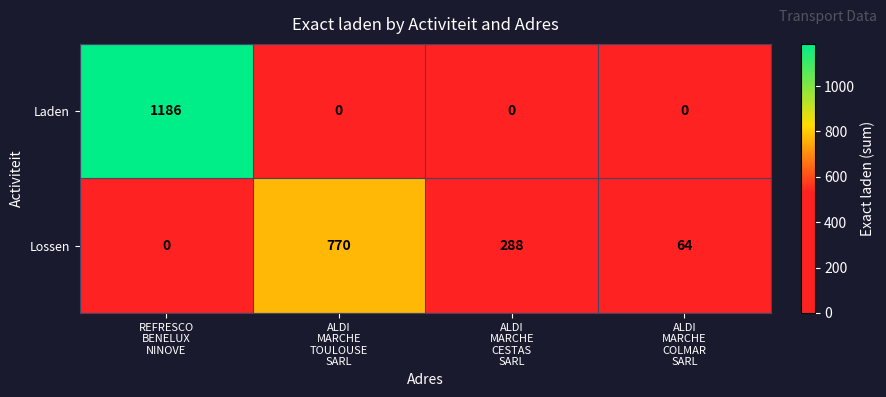

Count the number of categories in the chart.

4